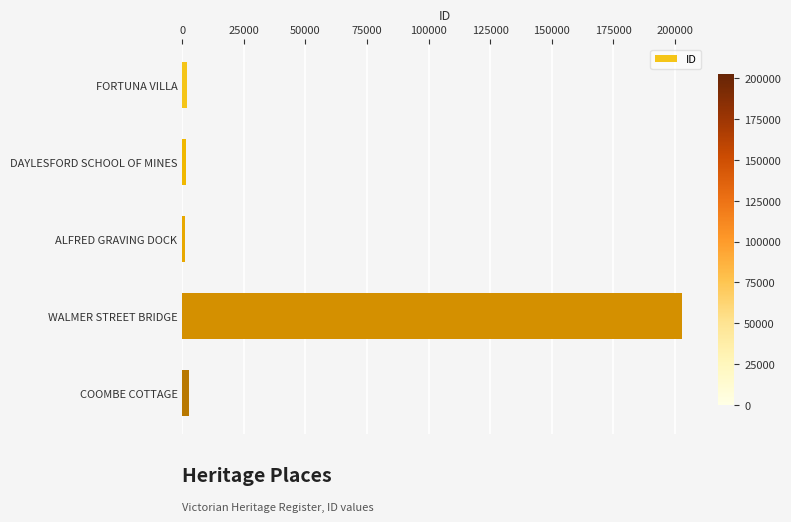

Which label corresponds to the largest value in the chart?

WALMER STREET BRIDGE